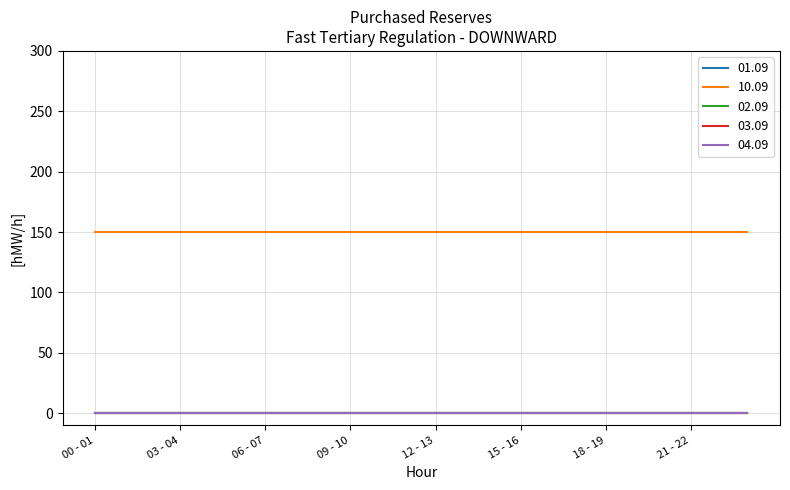

True or false: 04.09 and 10.09 cross at least once.

False